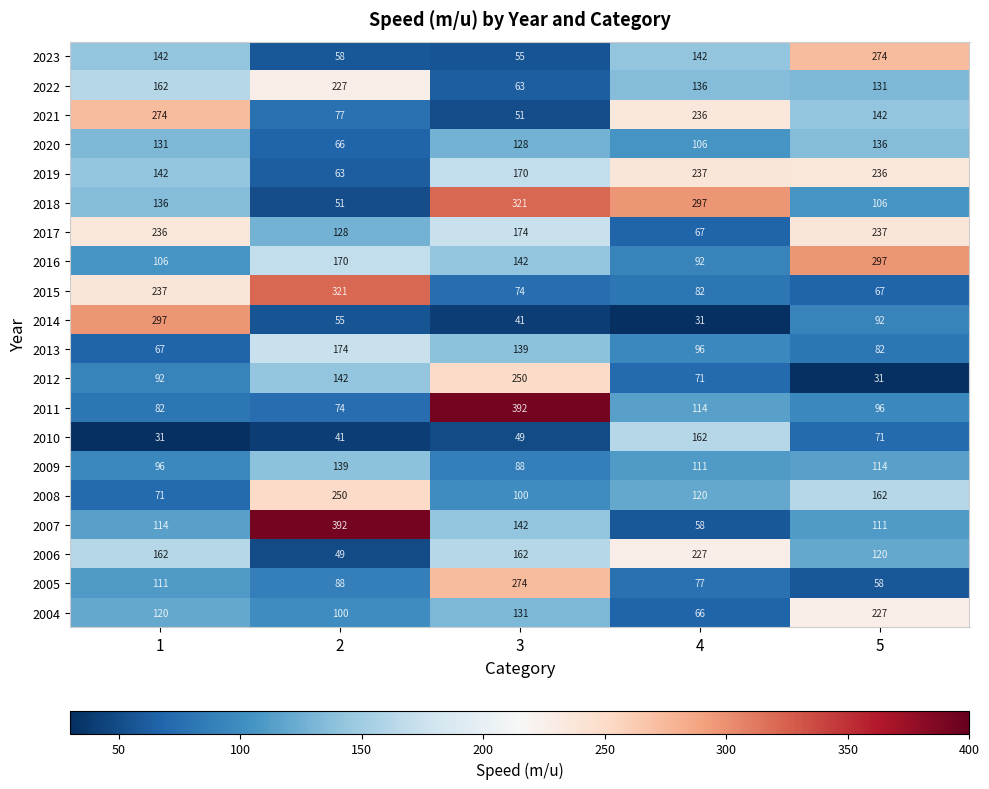

At 4, list the series in order from smallest to largest.

2014, 2007, 2004, 2017, 2012, 2005, 2015, 2016, 2013, 2020, 2009, 2011, 2008, 2022, 2023, 2010, 2006, 2021, 2019, 2018